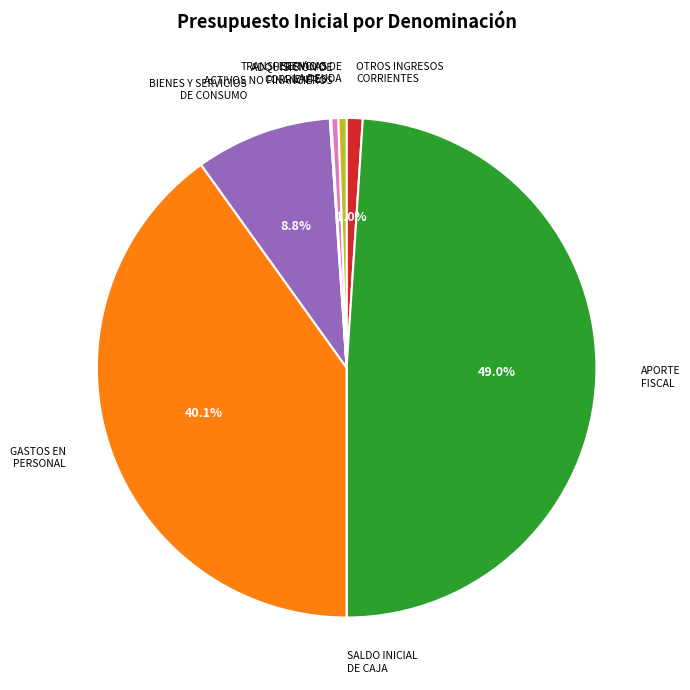

Does OTROS INGRESOS CORRIENTES represent more than half of the total?

No